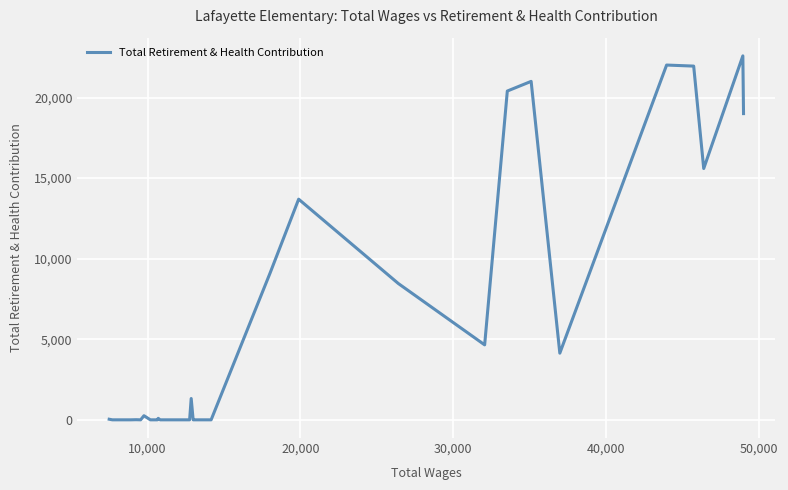

What is the maximum value shown in the chart?

22587